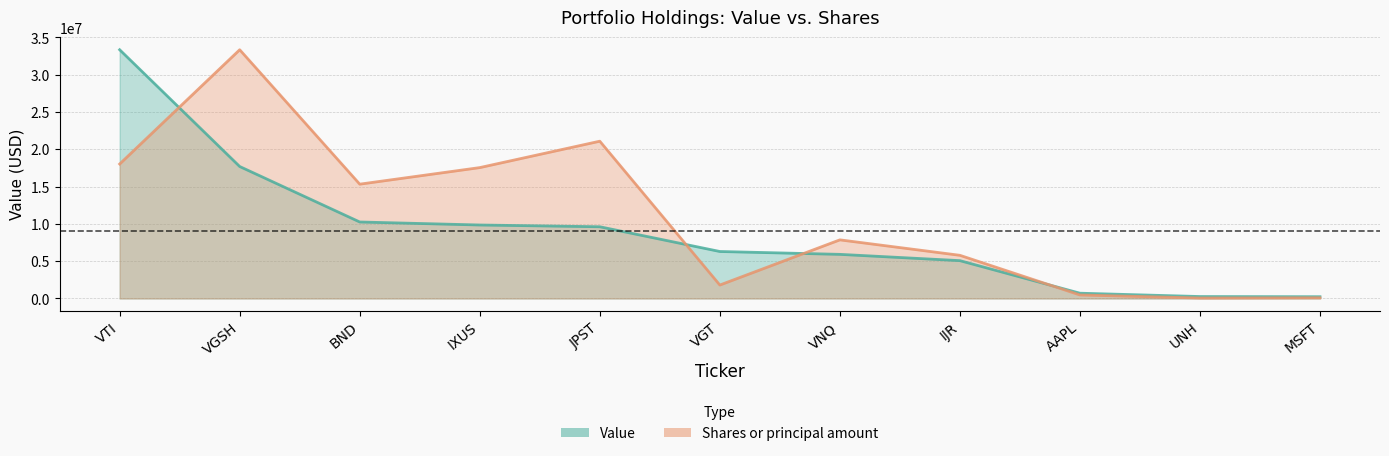

What is the difference between the maximum and second lowest values in the Shares or principal amount series?

33260241.3